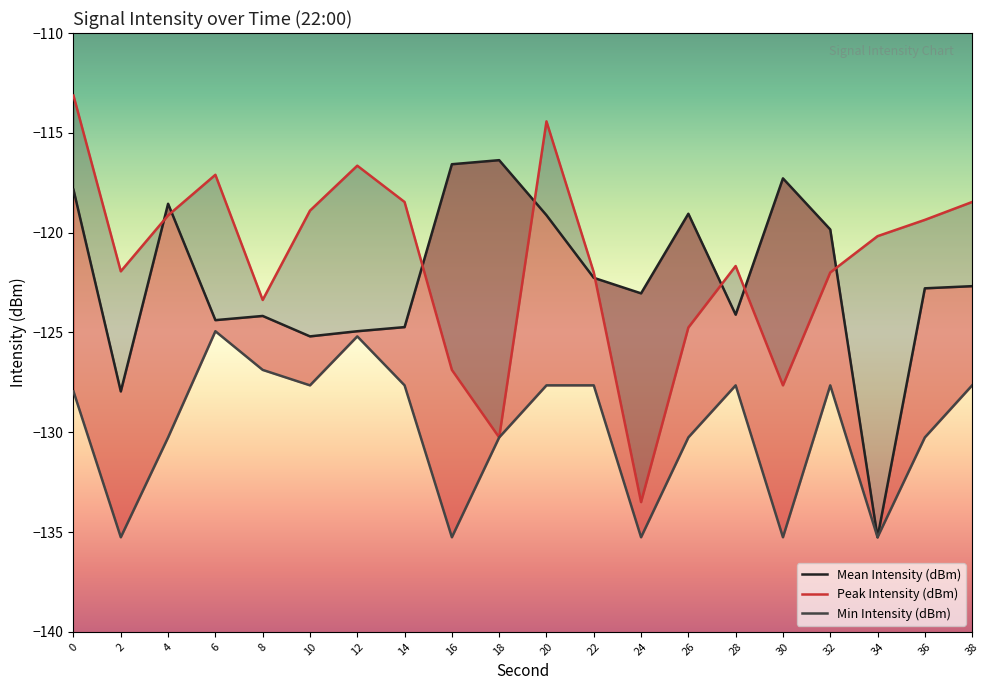

Reading left to right, extract all data points from this chart.

Mean Intensity (dBm): -117.9	-128.0	-118.6	-124.4	-124.2	-125.2	-124.9	-124.7	-116.6	-116.4	-119.1	-122.3	-123.0	-119.1	-124.1	-117.3	-119.8	-135.3	-122.8	-122.7
Peak Intensity (dBm): -113.1	-121.9	-119.1	-117.1	-123.4	-118.9	-116.6	-118.5	-126.9	-130.3	-114.4	-122.0	-133.5	-124.8	-121.7	-127.7	-122.0	-120.2	-119.4	-118.5
Min Intensity (dBm): -128.0	-135.3	-130.3	-124.9	-126.9	-127.7	-125.2	-127.7	-135.3	-130.3	-127.7	-127.7	-135.3	-130.3	-127.7	-135.3	-127.7	-135.3	-130.3	-127.7